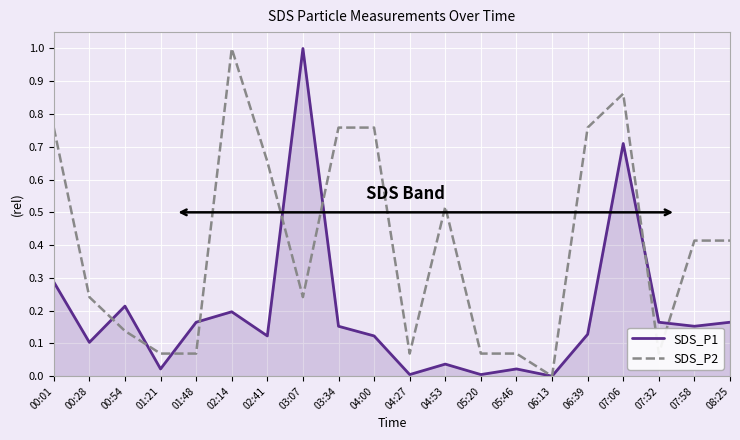

What position from the left is 06:39?

16